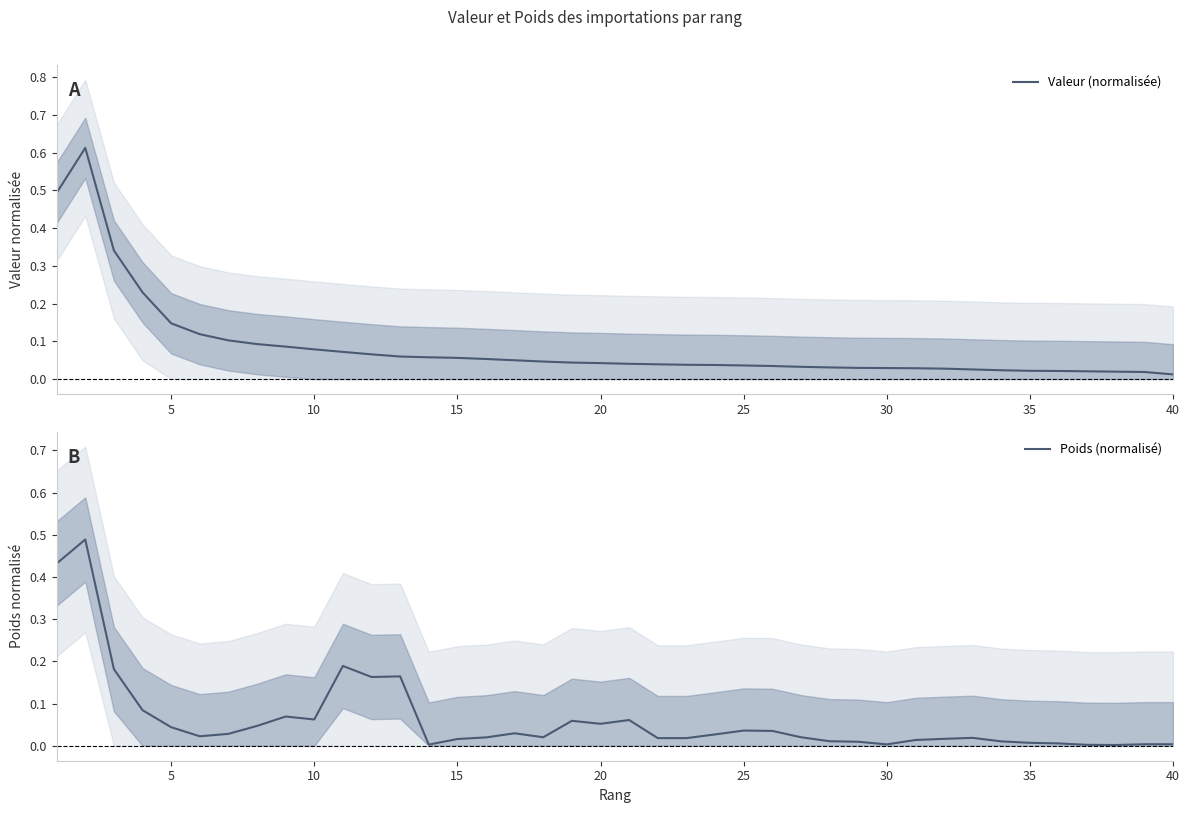

Reading left to right, what are all the values shown in this chart?

Valeur (normalisée): 0.5	0.6	0.3	0.2	0.1	0.1	0.1	0.1	0.1	0.1	0.1	0.1	0.1	0.1	0.1	0.1	0.0	0.0	0.0	0.0	0.0	0.0	0.0	0.0	0.0	0.0	0.0	0.0	0.0	0.0	0.0	0.0	0.0	0.0	0.0	0.0	0.0	0.0	0.0	0.0
Poids (normalisé): 0.4	0.5	0.2	0.1	0.0	0.0	0.0	0.0	0.1	0.1	0.2	0.2	0.2	0.0	0.0	0.0	0.0	0.0	0.1	0.1	0.1	0.0	0.0	0.0	0.0	0.0	0.0	0.0	0.0	0.0	0.0	0.0	0.0	0.0	0.0	0.0	0.0	0.0	0.0	0.0